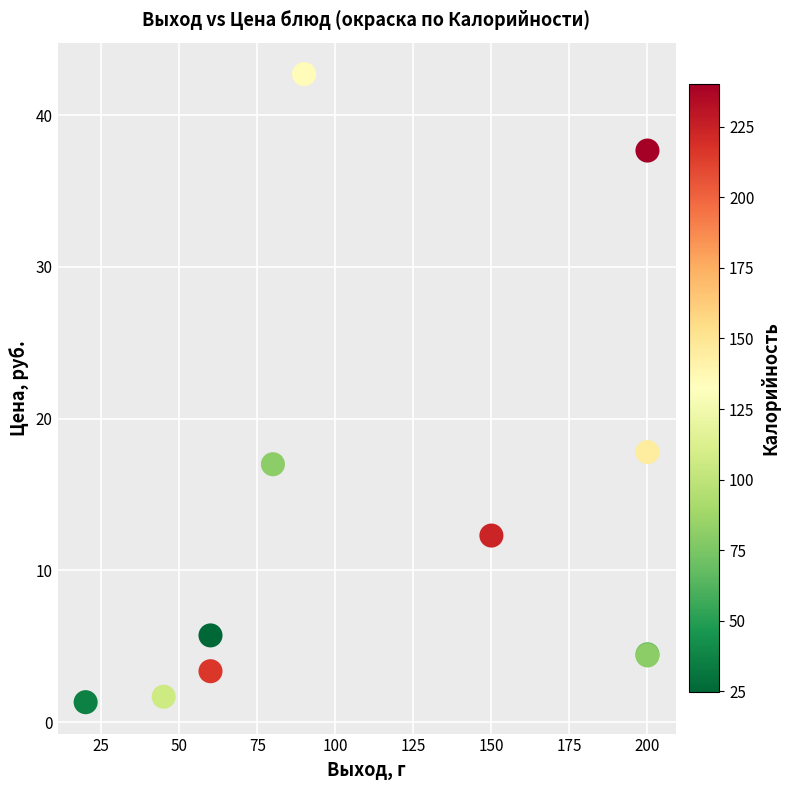

What Y value in the scatter plot is closest to 22?

17.8